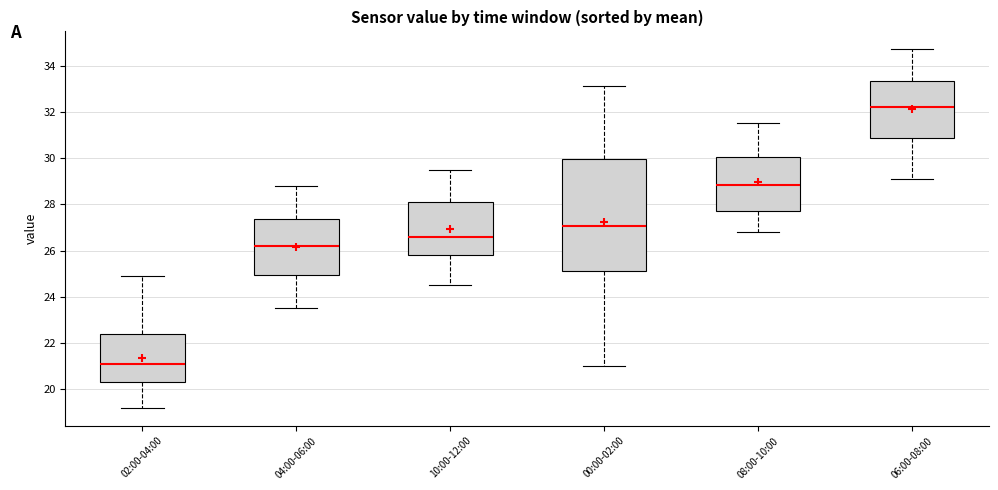

Reading left to right, transcribe this box plot: for each box, give where its median line is, the range the box spans, and where its two whiskers end, as read against the y-axis. The values are not printed on the chart, so give them approximately, as read against the axis.

02:00-04:00: median 21.2, box 20.4 to 22.4, whiskers 19.2 to 25.0
04:00-06:00: median 26.2, box 25.0 to 27.4, whiskers 23.6 to 28.8
10:00-12:00: median 26.6, box 25.8 to 28.2, whiskers 24.6 to 29.6
00:00-02:00: median 27.0, box 25.2 to 30.0, whiskers 21.0 to 33.2
08:00-10:00: median 28.8, box 27.8 to 30.0, whiskers 26.8 to 31.6
06:00-08:00: median 32.2, box 30.8 to 33.4, whiskers 29.2 to 34.8